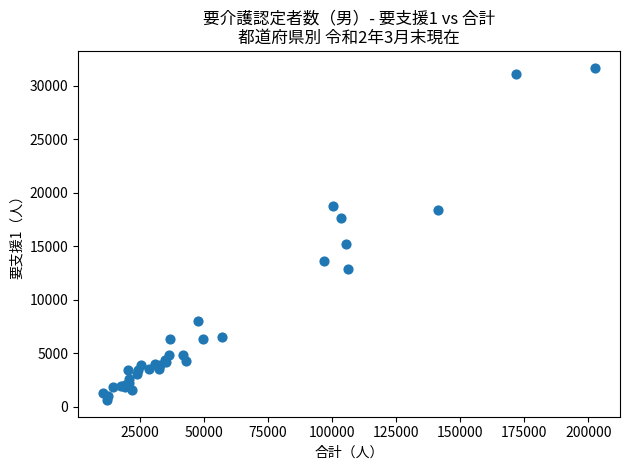

What Y value in the scatter plot is closest to 16172?

15201